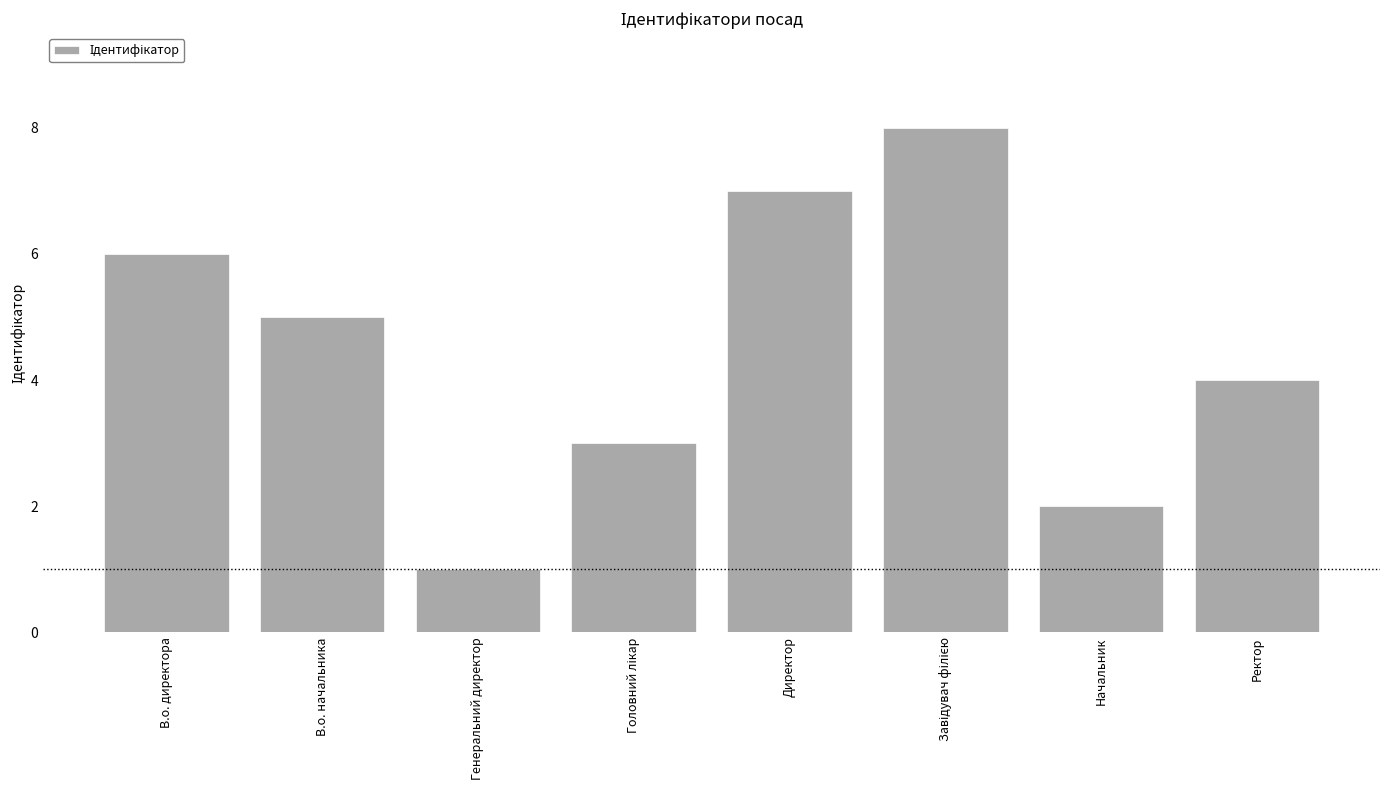

What is the sum of the values at Ректор and В.о. директора?

10